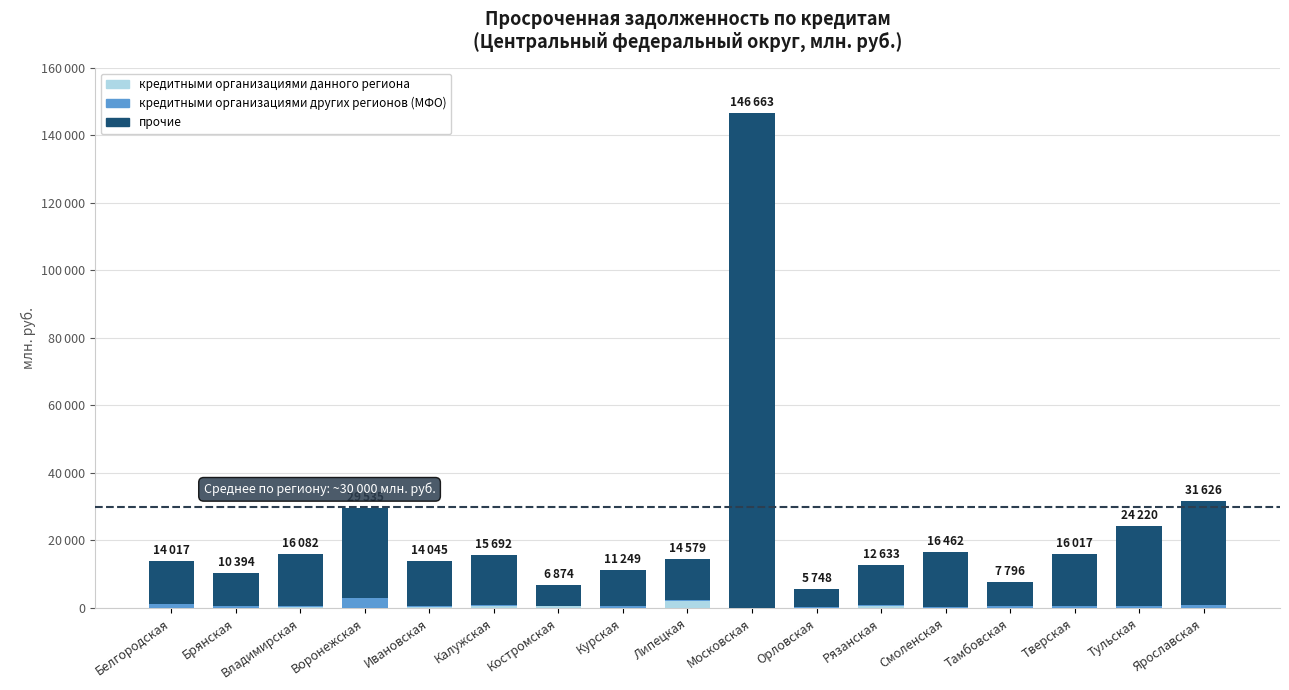

Are the bars grouped side by side (vs. stacked)?

No